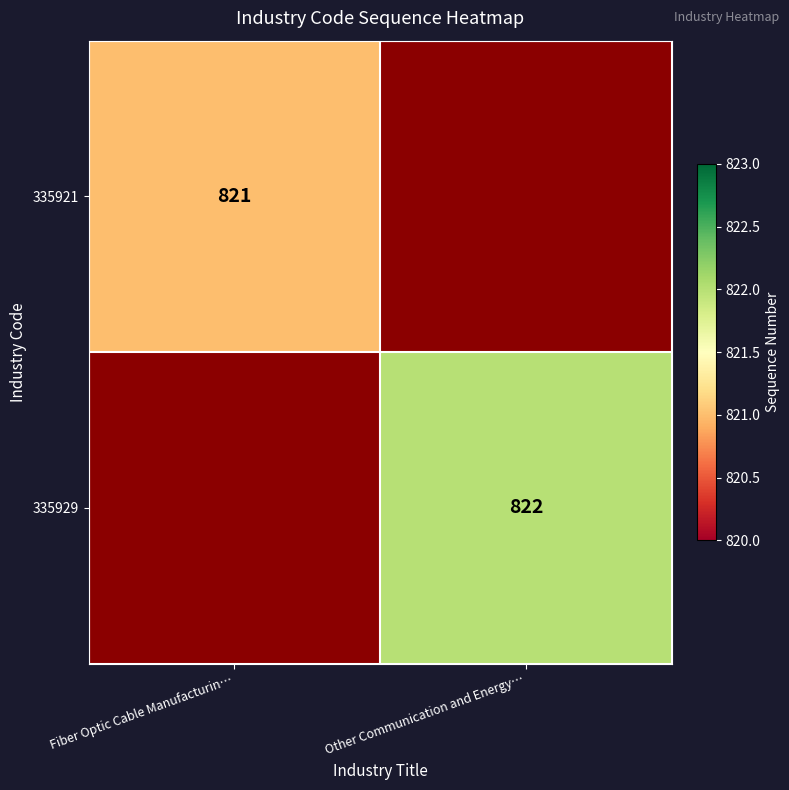

The value of 335921 at Fiber Optic Cable Manufacturin… is 821. True or false?

True